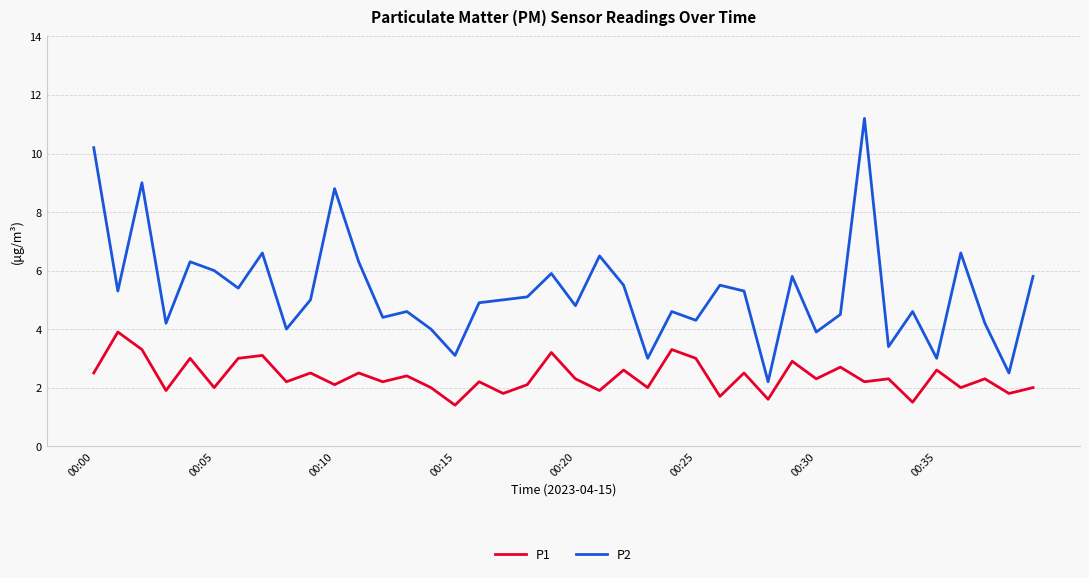

Which series has the widest spread of values?

P2